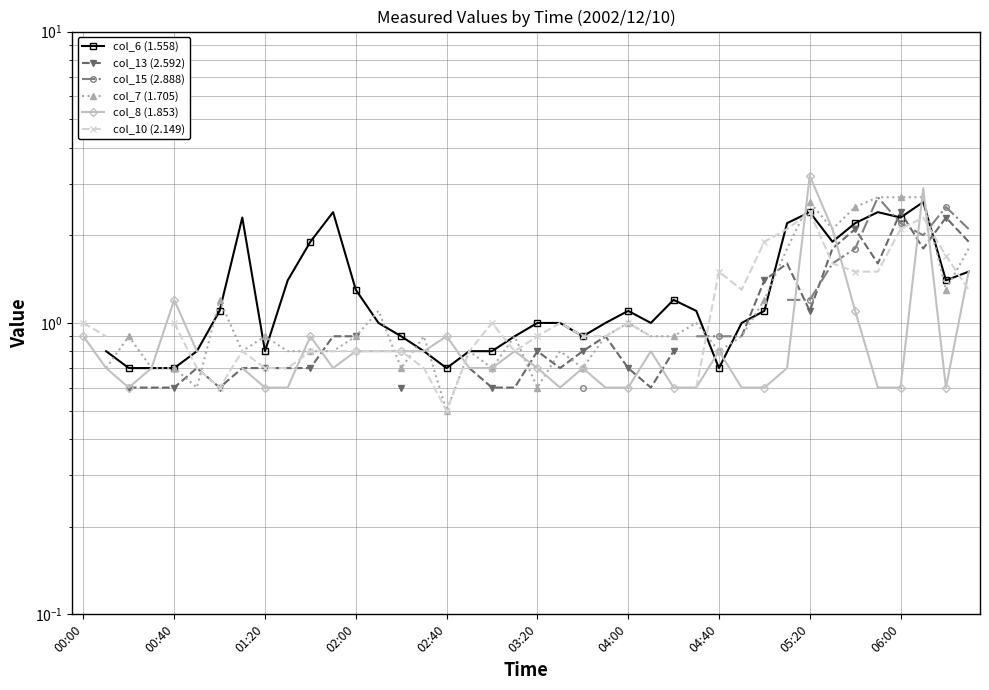

At which label is col_8 (1.853) closest to 1?

00:00